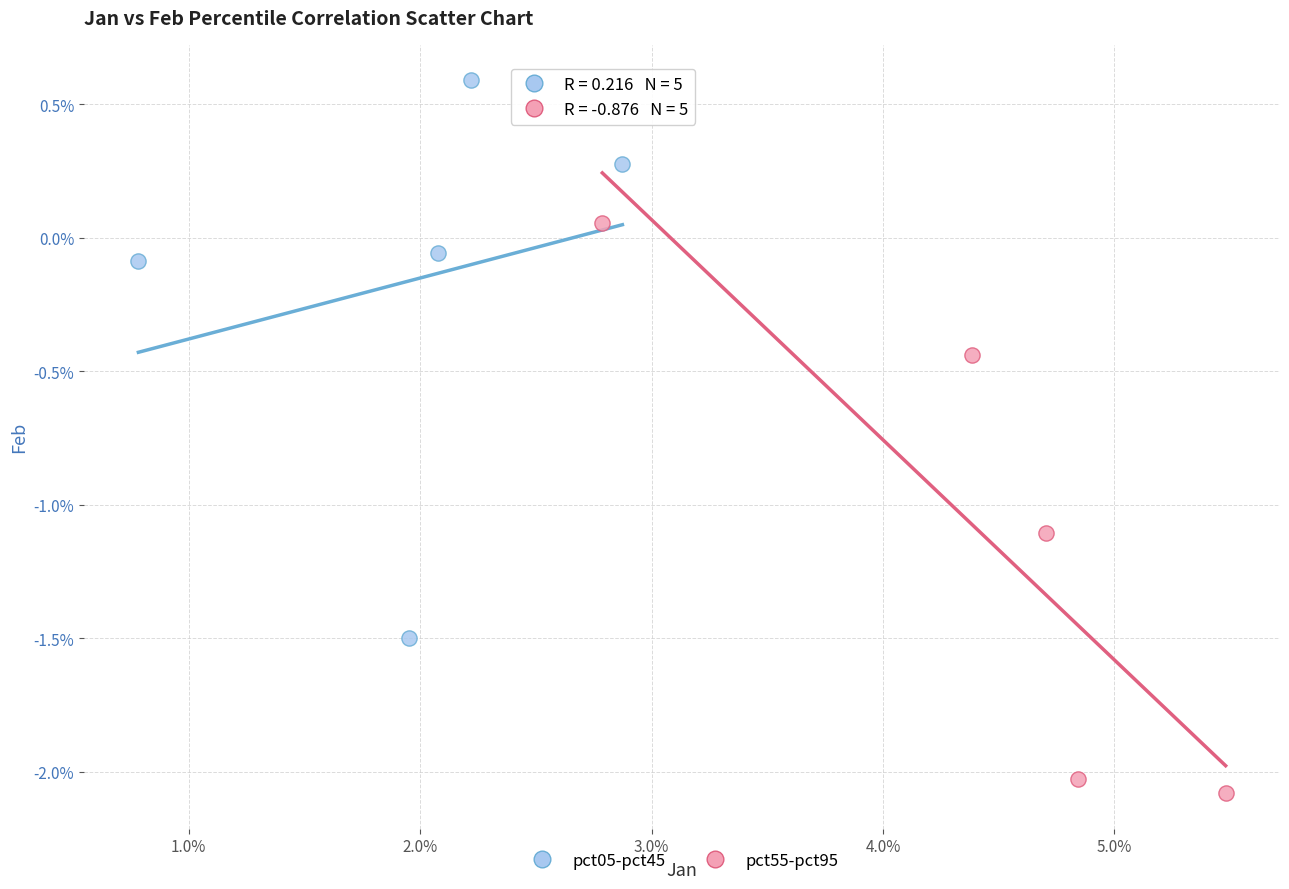

Which series contains the lowest Y value?

pct55-pct95